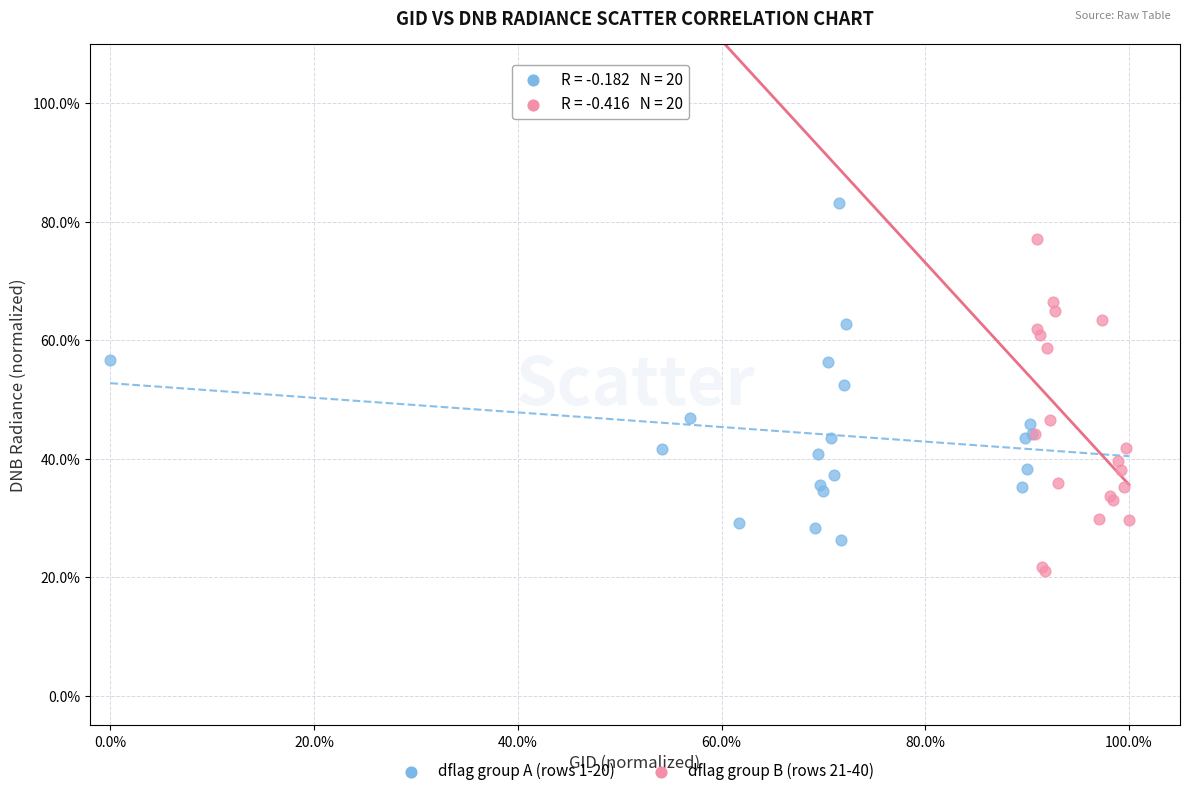

Which series contains the lowest Y value?

dflag group B (rows 21-40)